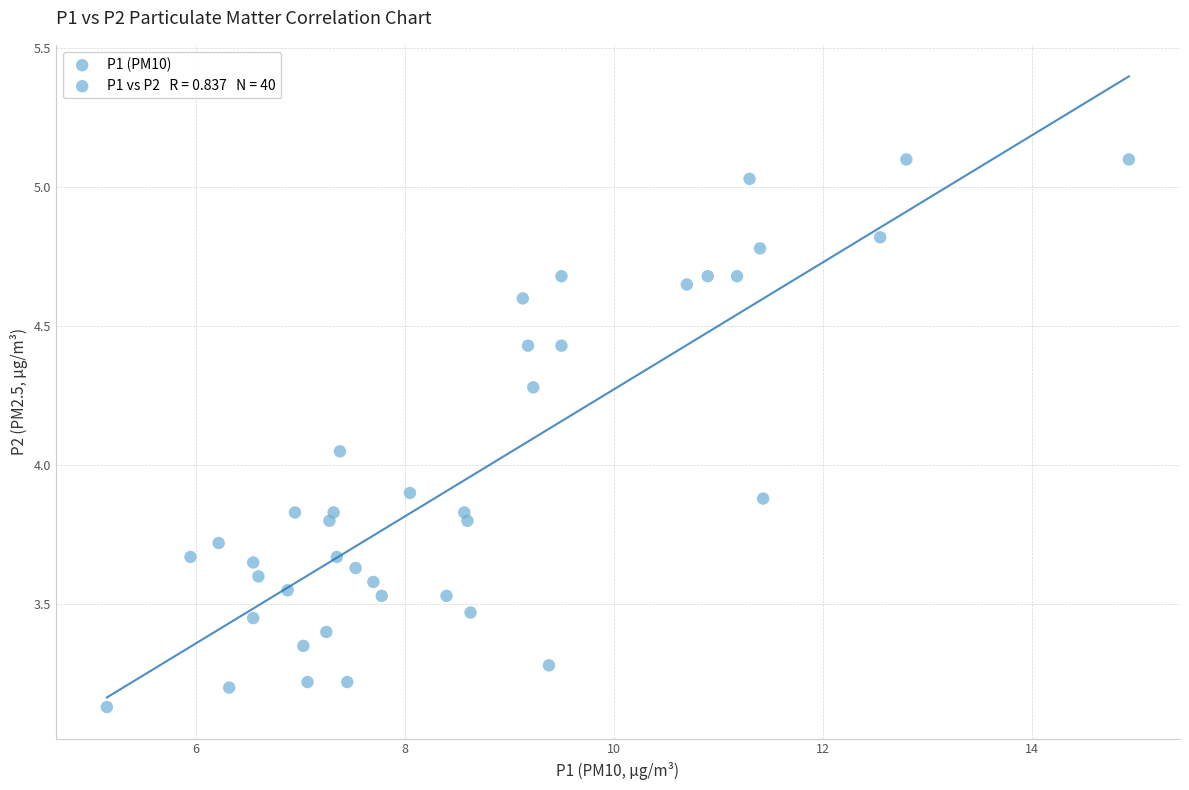

What is the range of Y values (max minus min)?

2.0